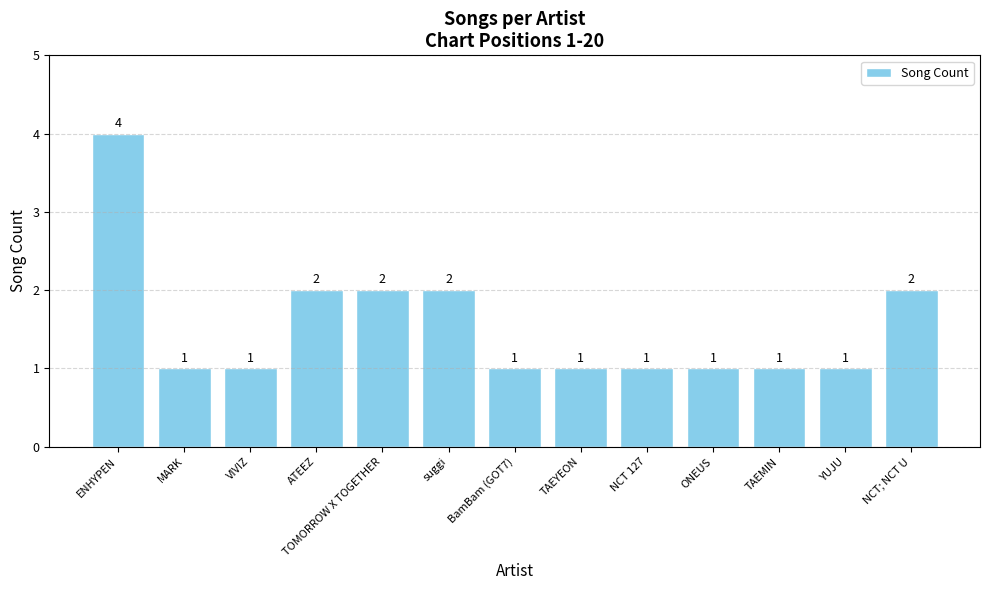

What is the value of the 2nd bar from the left?

1